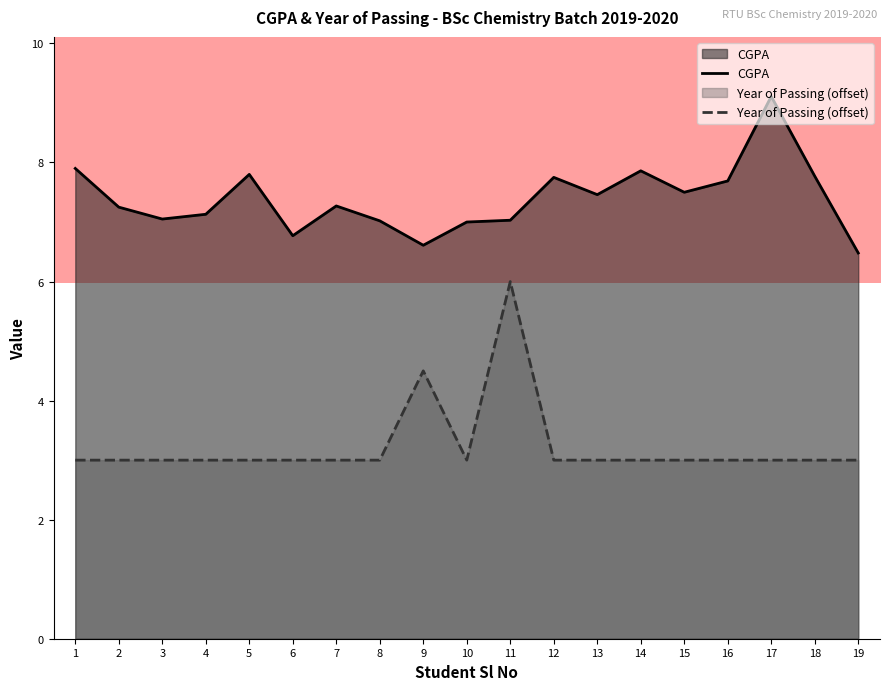

List the series in order of their peak value, lowest first.

Year of Passing (offset), CGPA